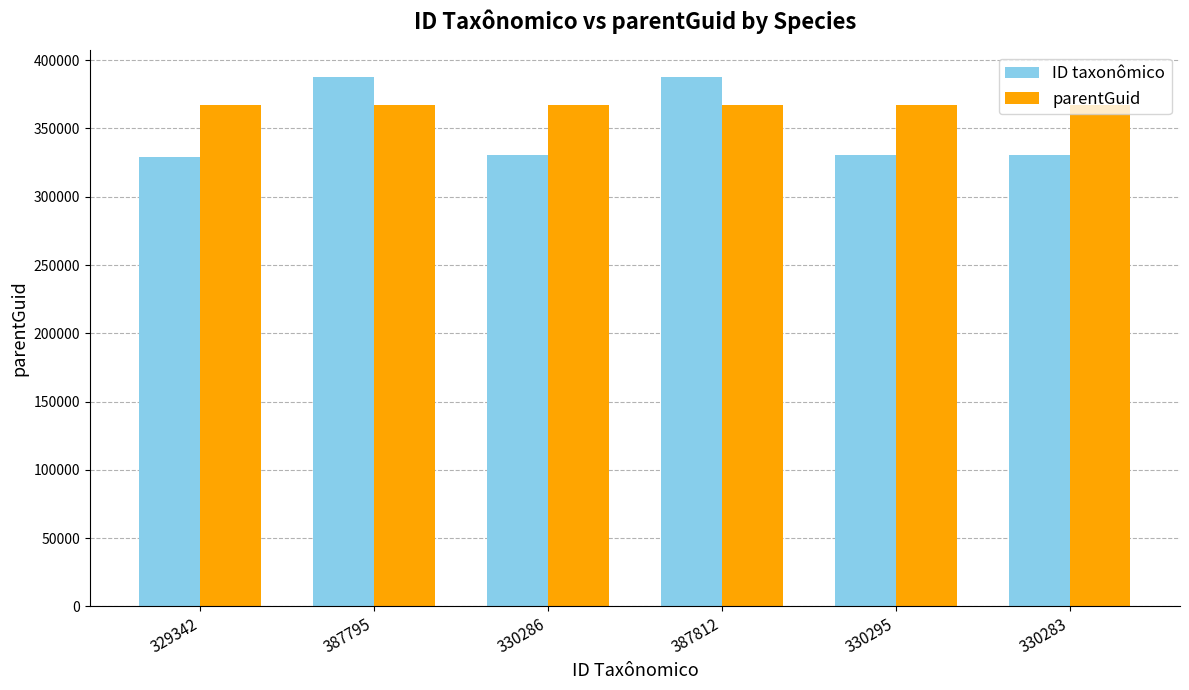

What is the total value across all series at 330286?

697735